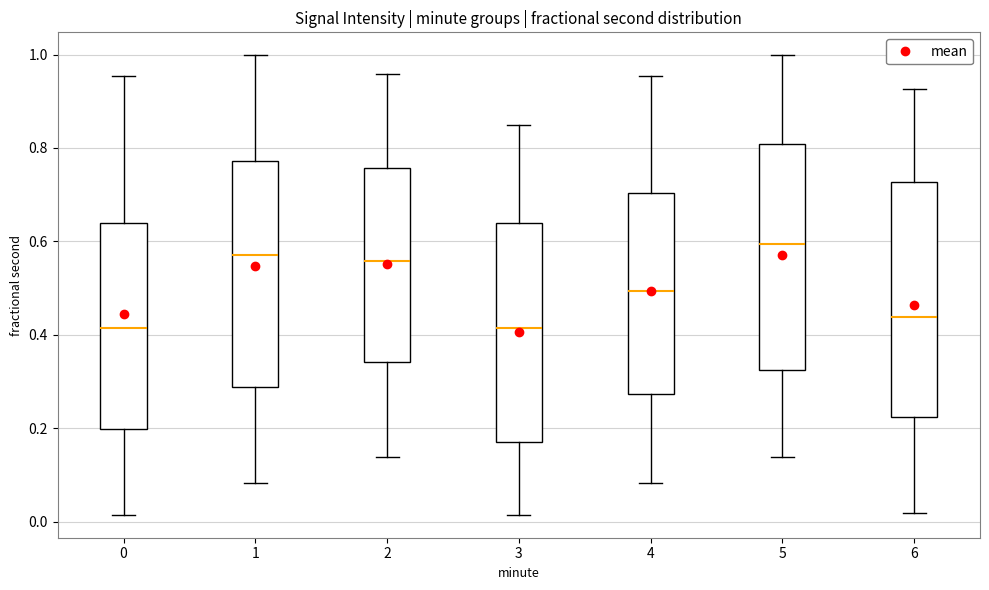

Reading left to right, read every box against the y-axis: the position of its median line, the range the box covers, and the ends of its whiskers. The values are not printed on the chart, so give them approximately, as read against the axis.

0: median 0.42, box 0.20 to 0.64, whiskers 0.02 to 0.96
1: median 0.58, box 0.28 to 0.78, whiskers 0.08 to 1.00
2: median 0.56, box 0.34 to 0.76, whiskers 0.14 to 0.96
3: median 0.42, box 0.18 to 0.64, whiskers 0.02 to 0.84
4: median 0.50, box 0.28 to 0.70, whiskers 0.08 to 0.96
5: median 0.60, box 0.32 to 0.80, whiskers 0.14 to 1.00
6: median 0.44, box 0.22 to 0.72, whiskers 0.02 to 0.92